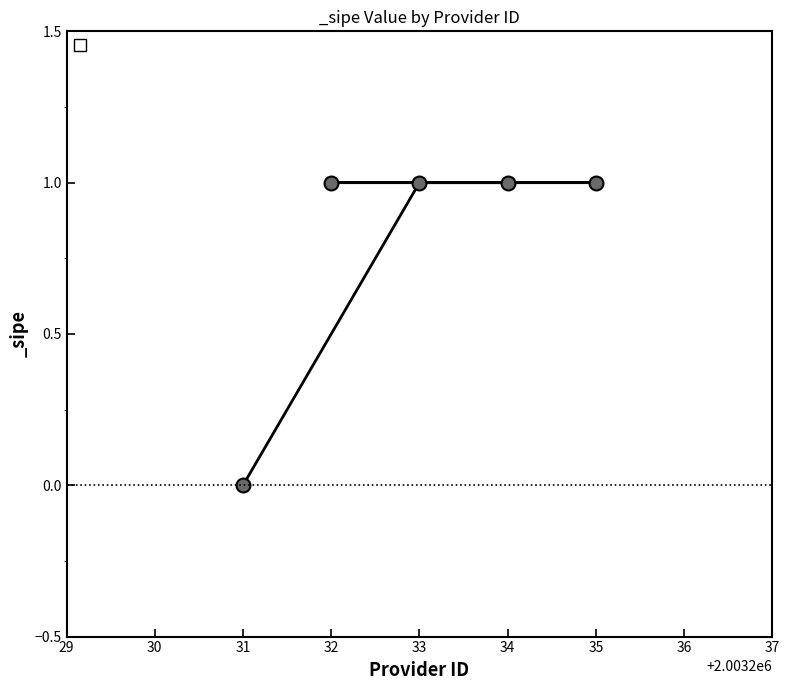

What is the value of the 4th point from the left?

1